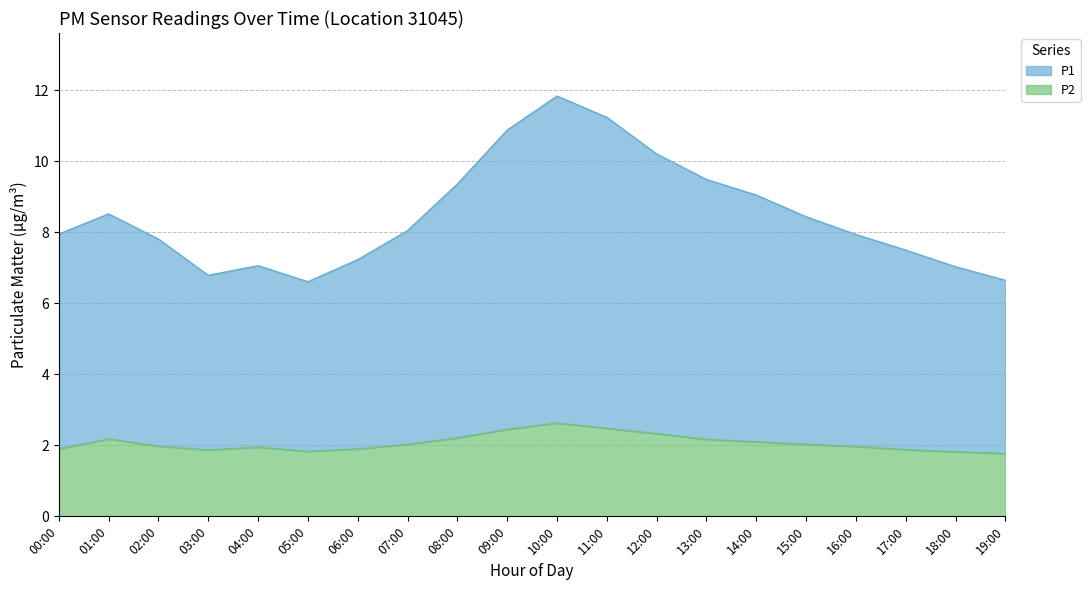

How many lines are shown in the chart?

2